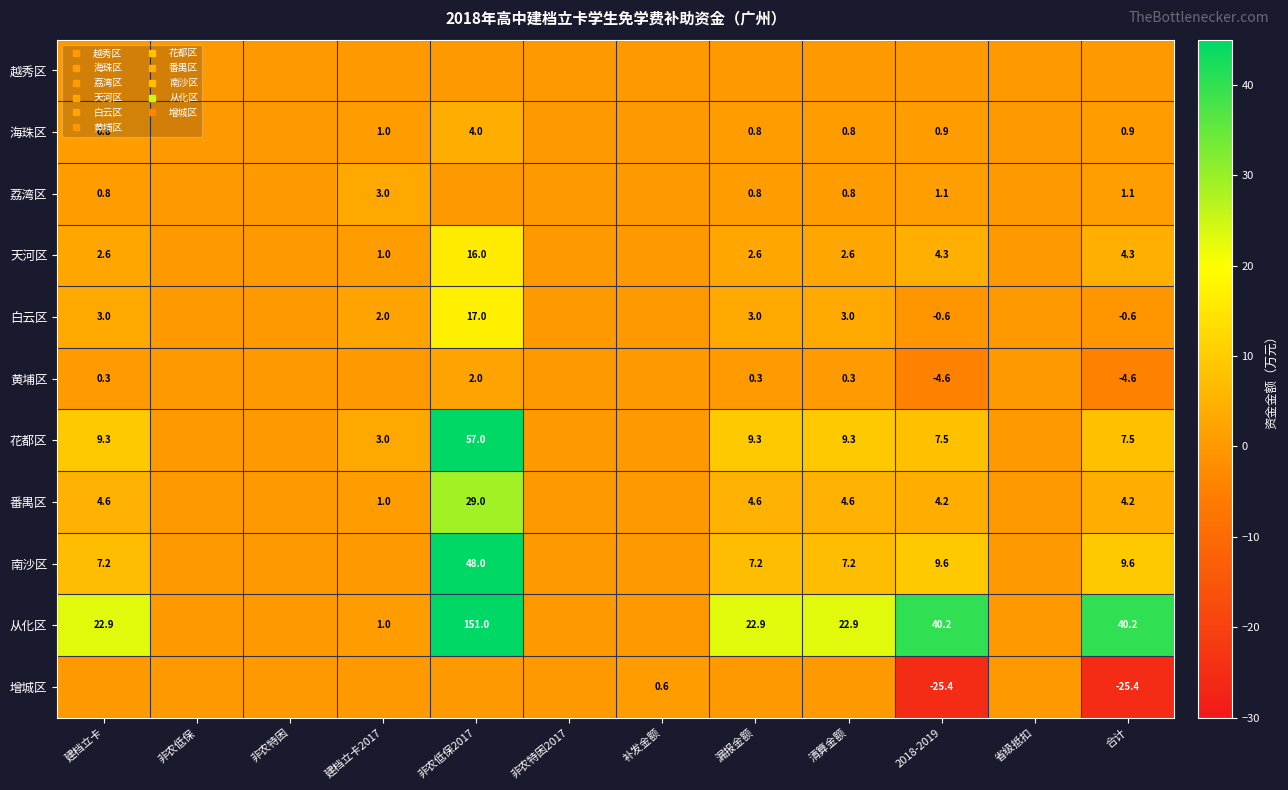

How many data points in 天河区 are above 2?

6